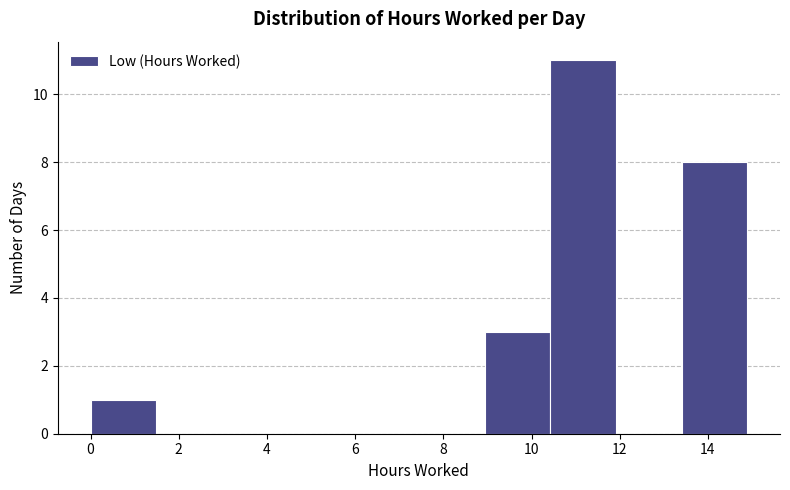

Over which range of the x-axis is the bar tallest?

10.4 to 12.0